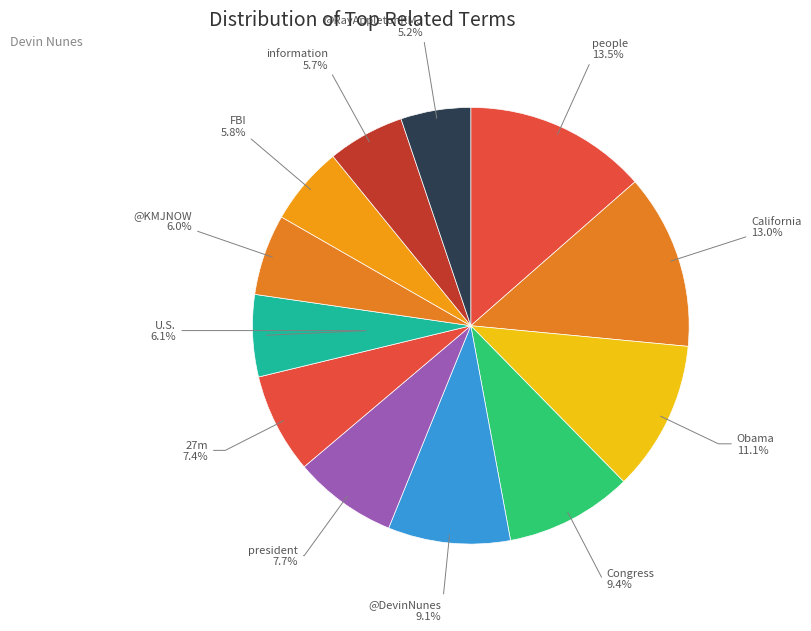

What is the smallest slice in the pie chart?

@RayAppletonKMJ